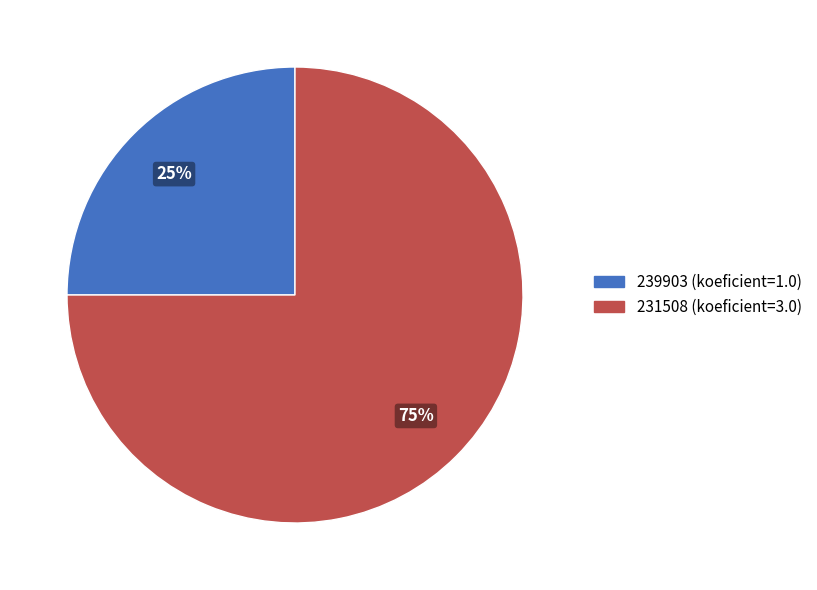

Is the sum of 239903 and 231508 greater than half?

Yes